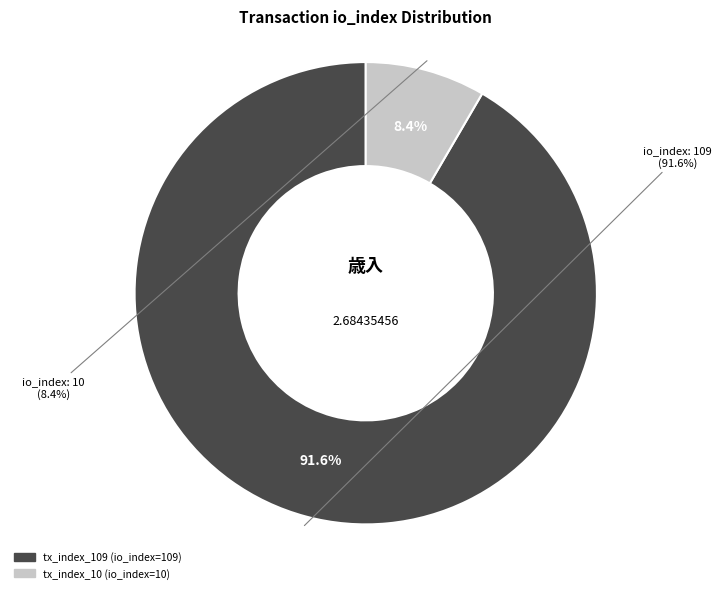

To the nearest percent, what is the difference between the tx_index_10 and tx_index_109 slice percentages?

83%